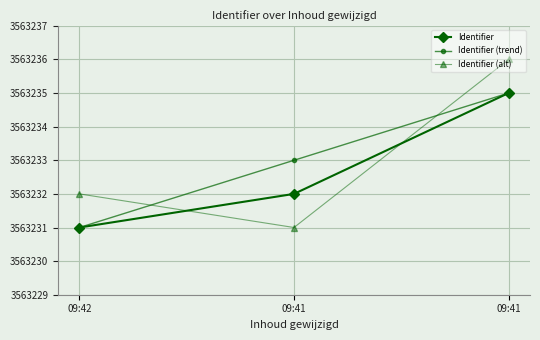

The value of Identifier at 09:41 is 3563232. True or false?

True